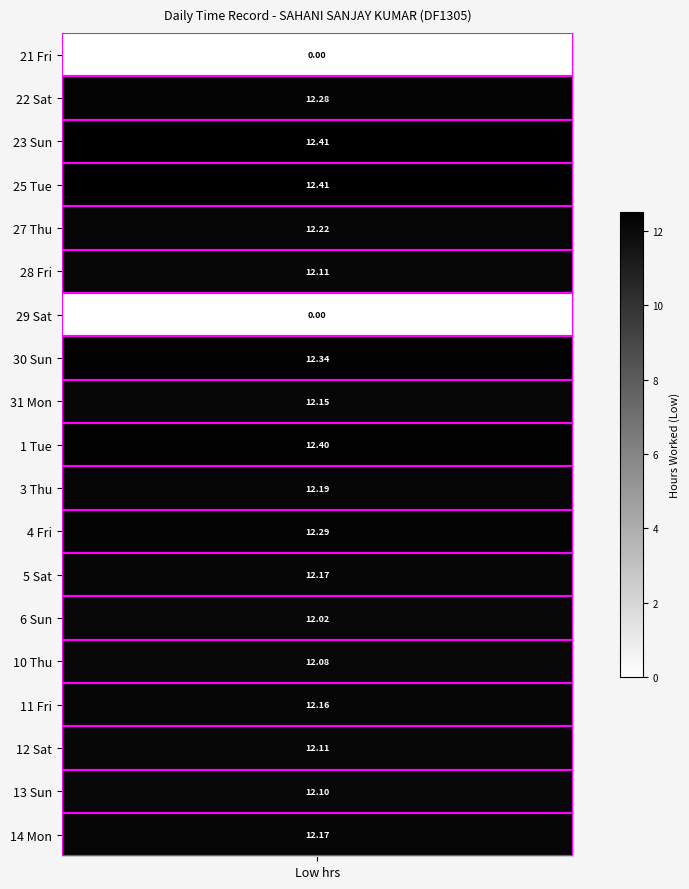

What is the difference between the 31_Mon values at 6 and 0?

12.2